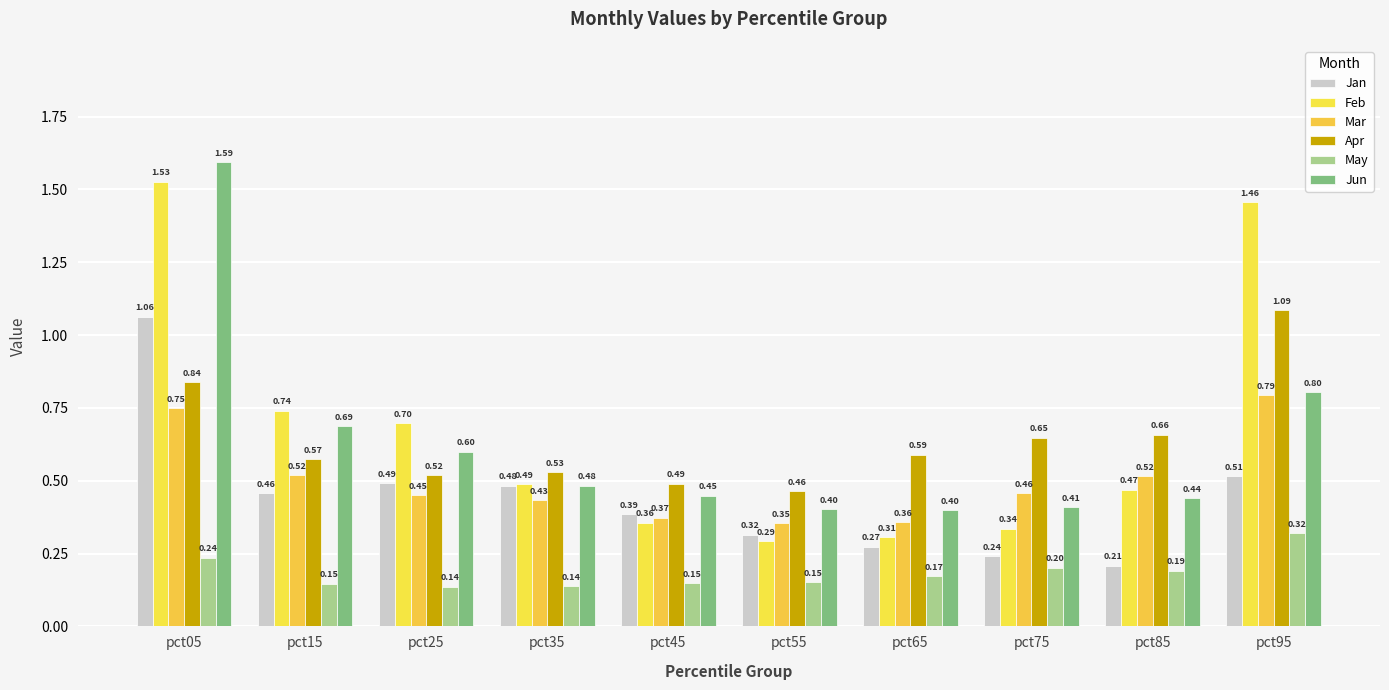

Read the Jan value at pct75.

0.2